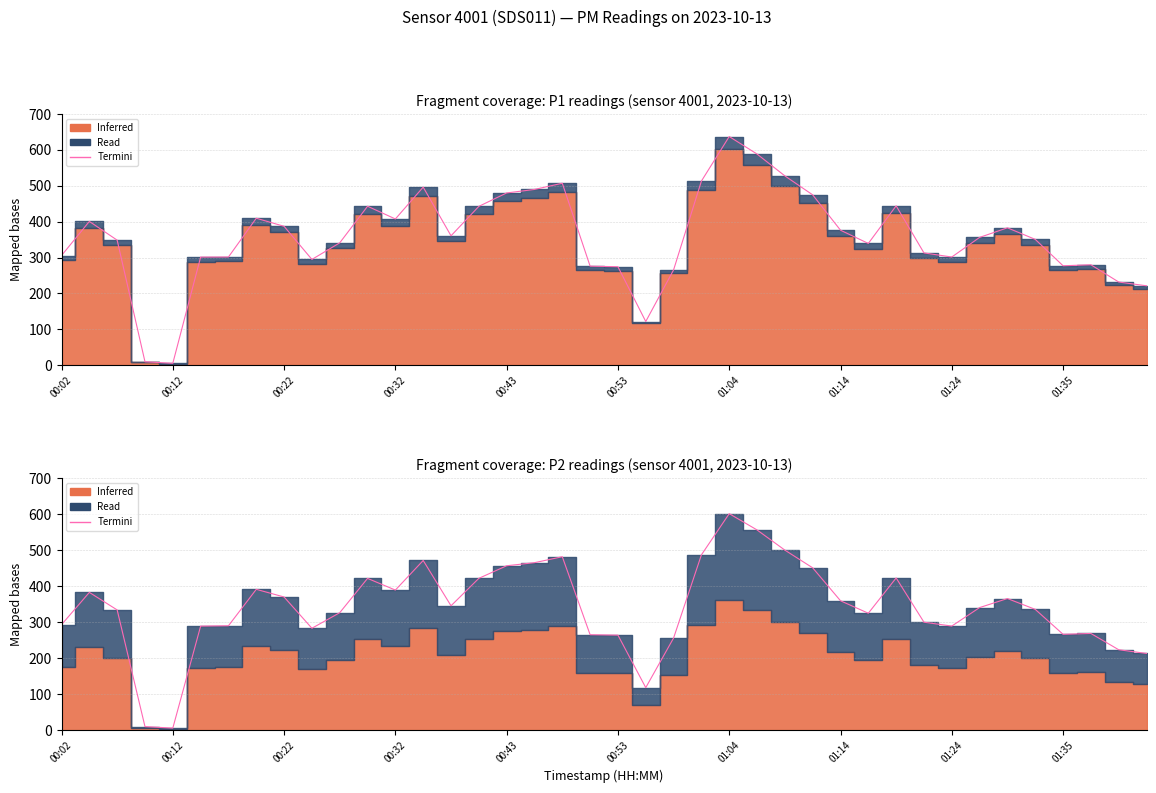

Between 00:02 and 01:35, which is larger?

00:02